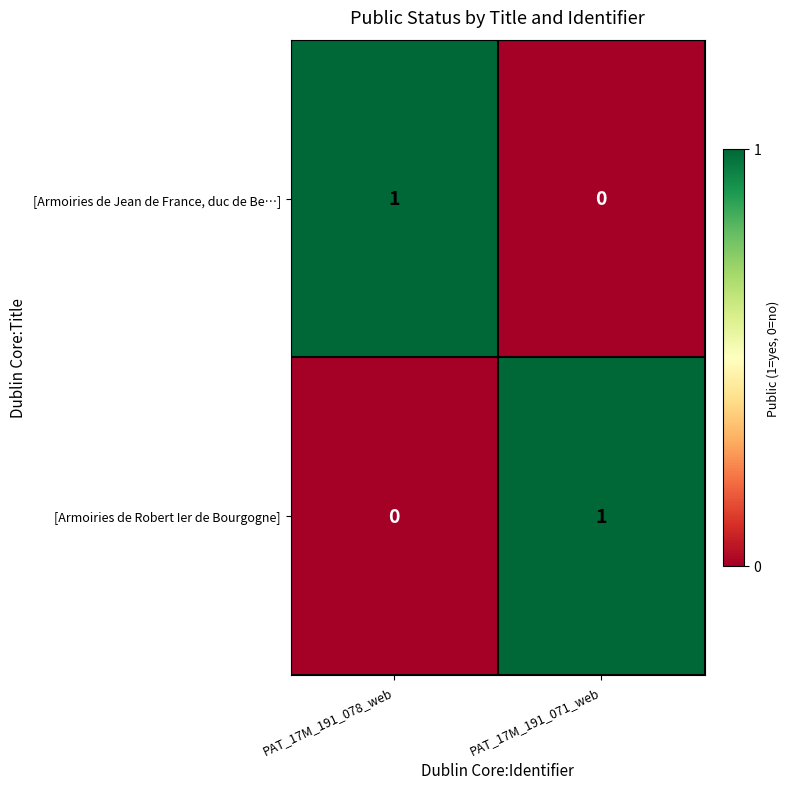

At how many categories does at least one series exceed 0?

2